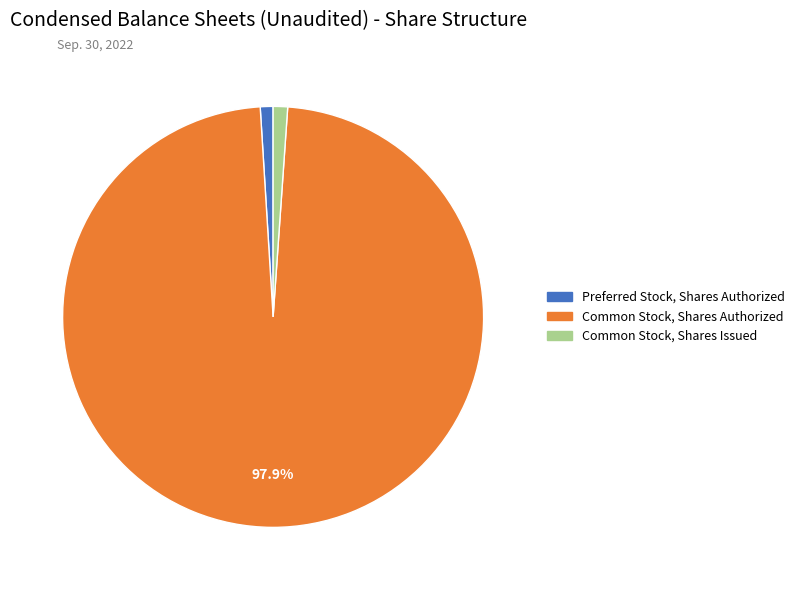

Count the number of slices in the pie.

3